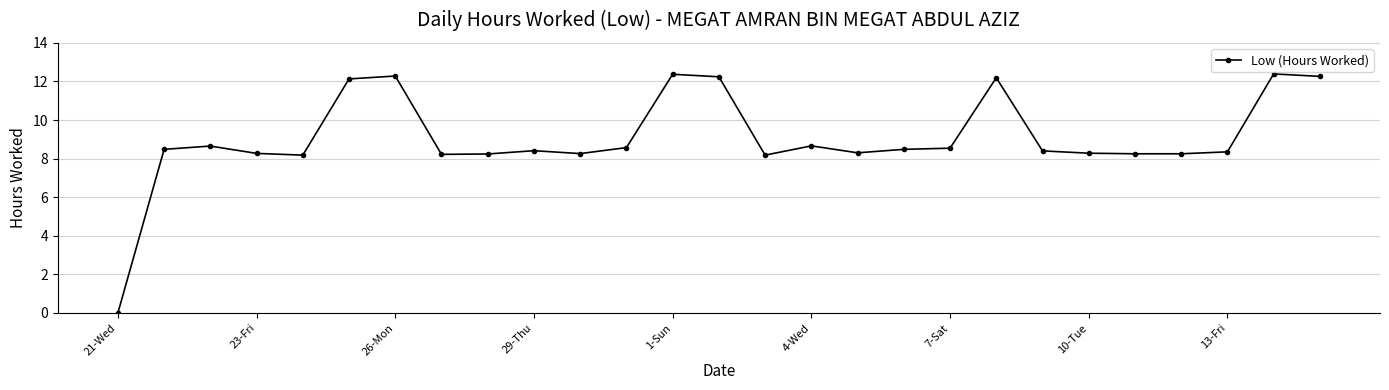

How many values are below 8?

1